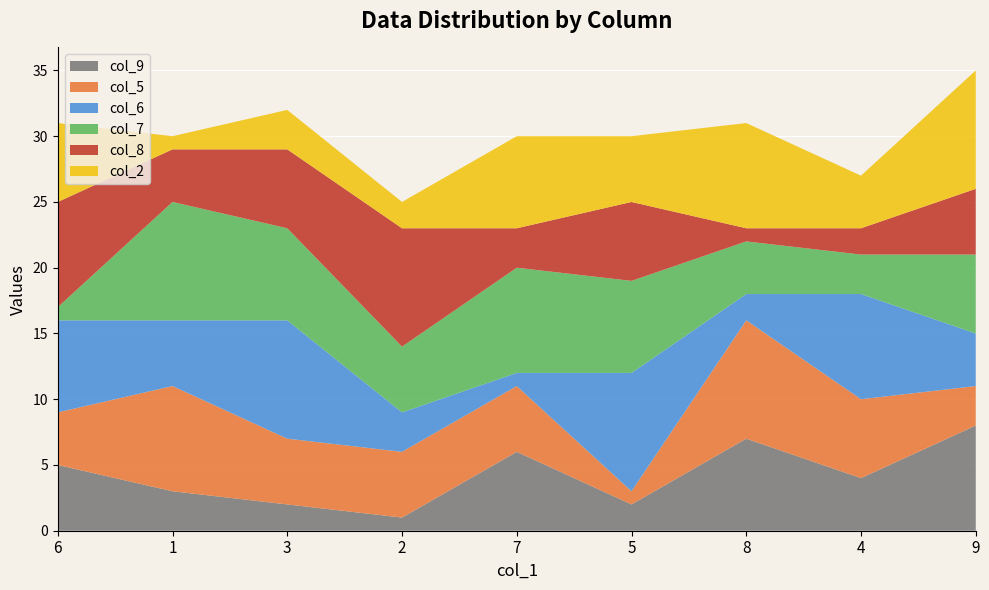

Reading right to left, transcribe all the data shown in this chart.

col_9: 8	4	7	2	6	1	2	3	5
col_5: 3	6	9	1	5	5	5	8	4
col_6: 4	8	2	9	1	3	9	5	7
col_7: 6	3	4	7	8	5	7	9	1
col_8: 5	2	1	6	3	9	6	4	8
col_2: 9	4	8	5	7	2	3	1	6